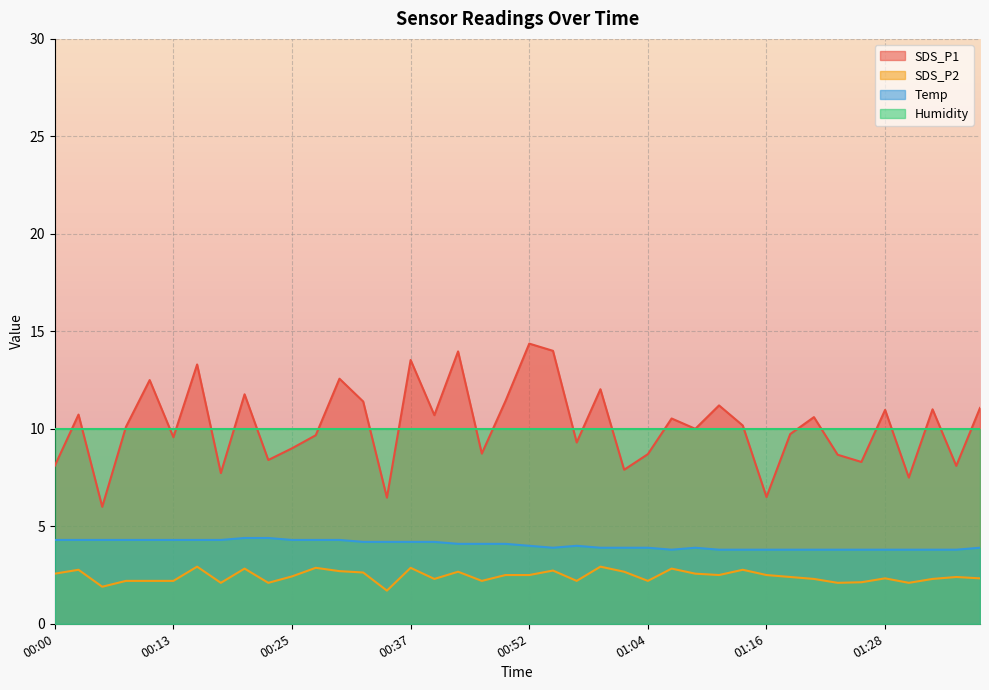

Where is the first local minimum for SDS_P1?

00:05